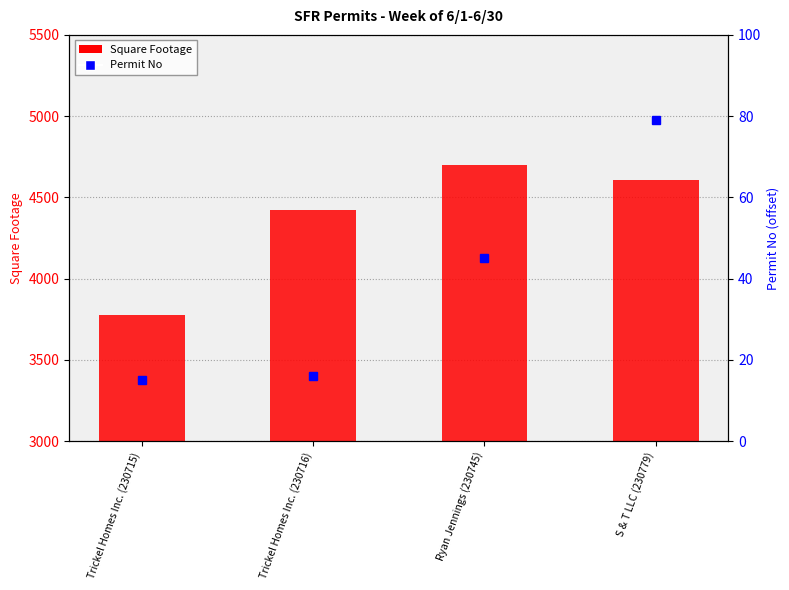

Reading left to right, transcribe all the data shown in this chart.

Square Footage: Trickel Homes Inc. (230715)=3777	Trickel Homes Inc. (230716)=4424	Ryan Jennings (230745)=4700	S & T LLC (230779)=4607
Permit No (offset from 230700): Trickel Homes Inc. (230715)=15	Trickel Homes Inc. (230716)=16	Ryan Jennings (230745)=45	S & T LLC (230779)=79